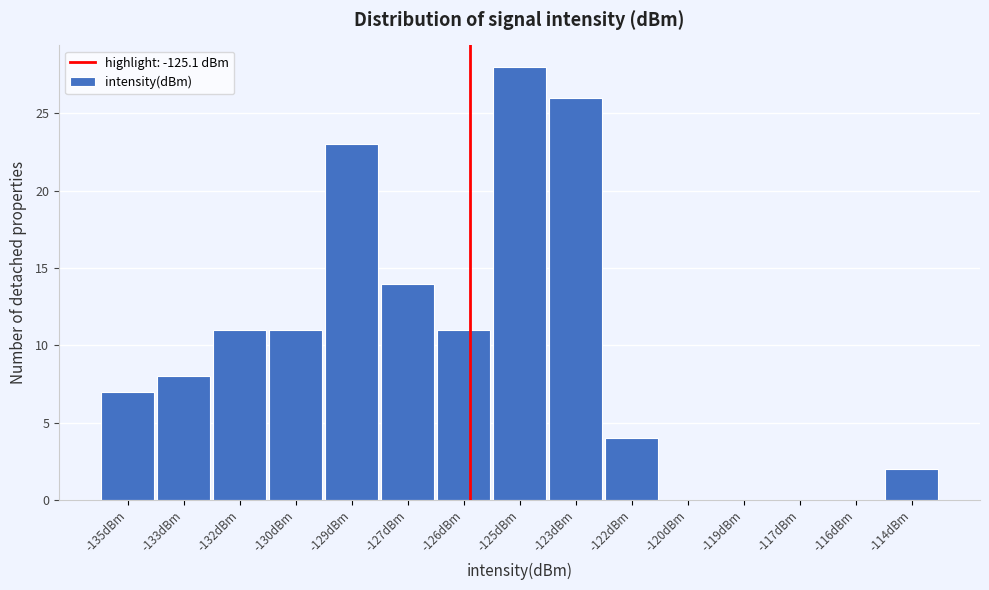

Reading left to right, extract all data points from this chart.

-135dBm=7	-133dBm=8	-132dBm=11	-130dBm=11	-129dBm=23	-127dBm=14	-126dBm=11	-125dBm=28	-123dBm=26	-122dBm=4	-120dBm=0	-119dBm=0	-117dBm=0	-116dBm=0	-114dBm=2